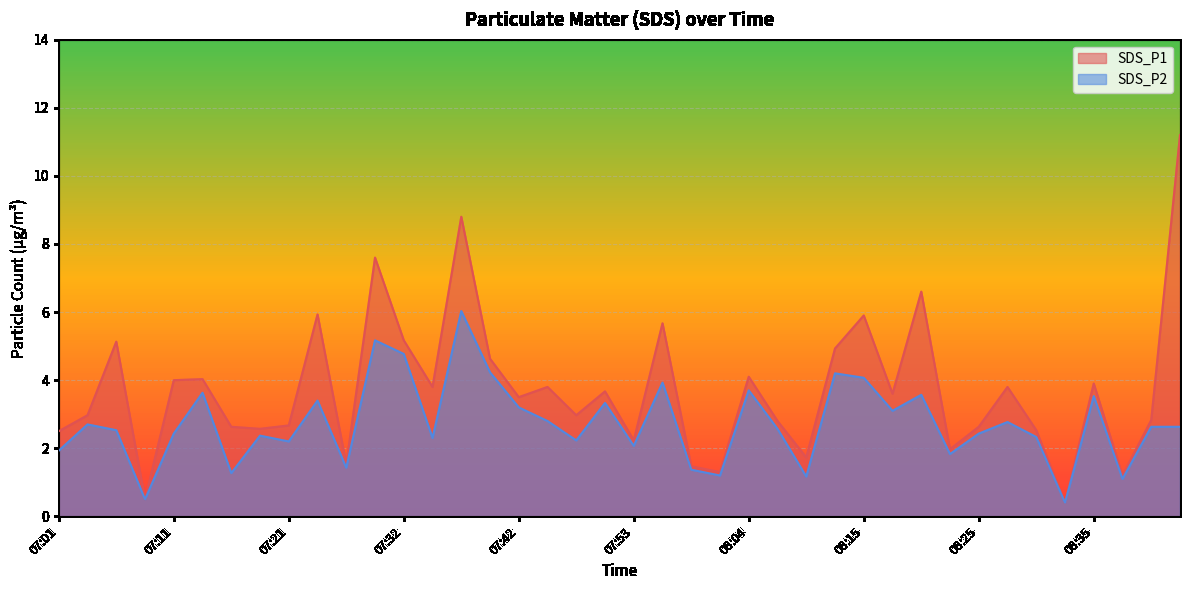

What is the lowest value of the SDS_P1 series?

0.4